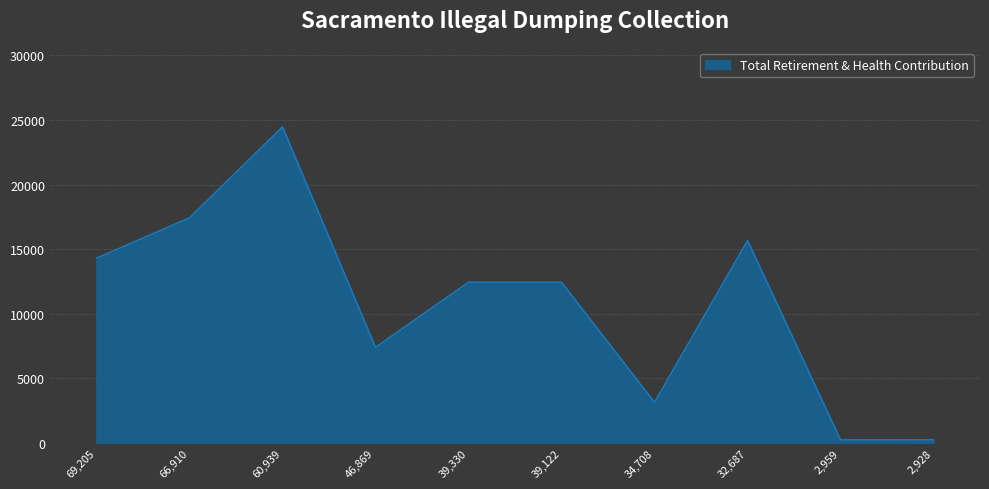

Which label corresponds to the largest value in the chart?

60,939